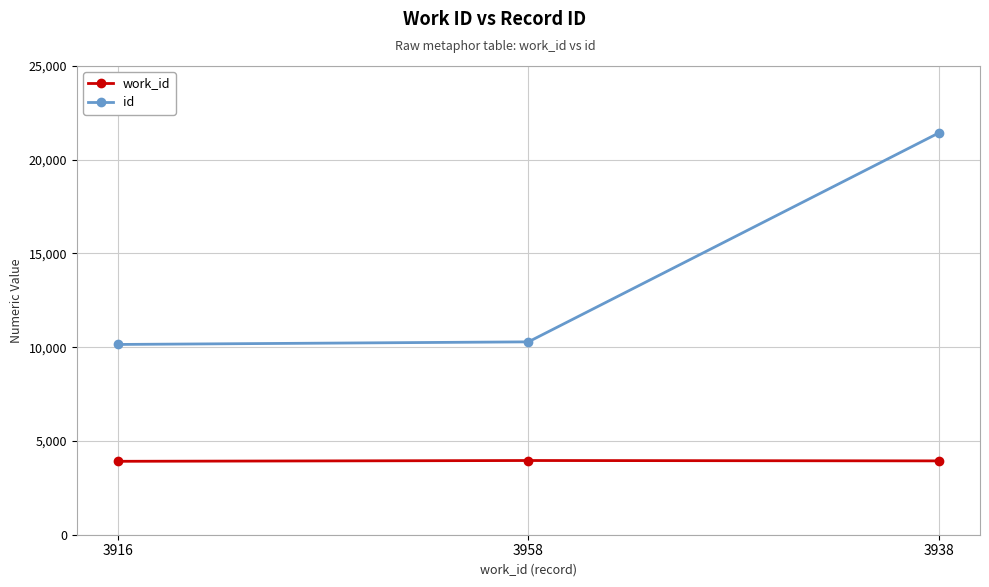

What is the value of the id point at the 3rd from the left?

21434